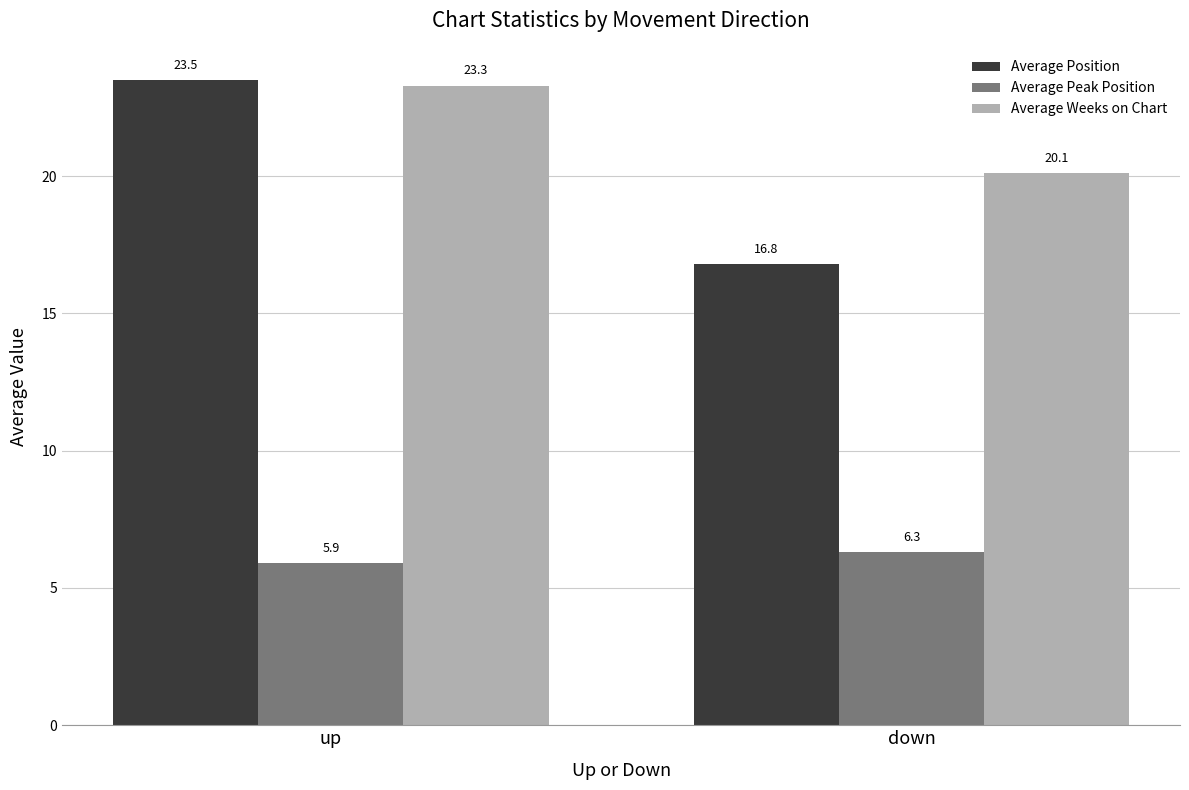

Between up and down, which series saw the biggest shift?

Average Position